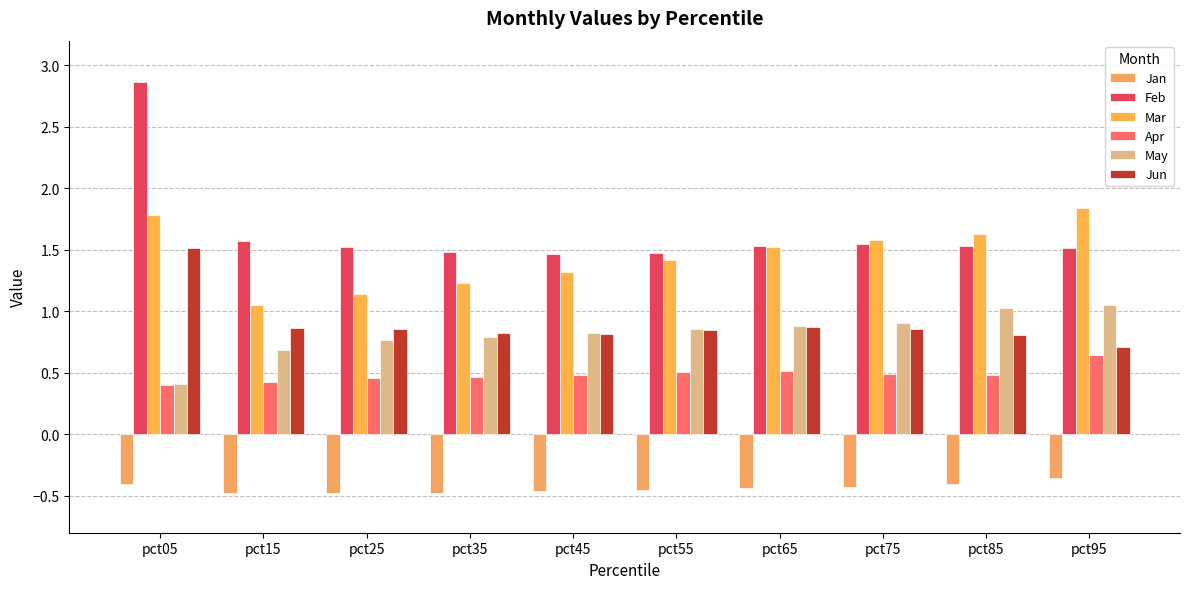

Reading left to right, extract all data points from this chart.

Jan: -0.4	-0.5	-0.5	-0.5	-0.5	-0.5	-0.4	-0.4	-0.4	-0.4
Feb: 2.9	1.6	1.5	1.5	1.5	1.5	1.5	1.5	1.5	1.5
Mar: 1.8	1.1	1.1	1.2	1.3	1.4	1.5	1.6	1.6	1.8
Apr: 0.4	0.4	0.5	0.5	0.5	0.5	0.5	0.5	0.5	0.6
May: 0.4	0.7	0.8	0.8	0.8	0.9	0.9	0.9	1.0	1.1
Jun: 1.5	0.9	0.9	0.8	0.8	0.9	0.9	0.9	0.8	0.7